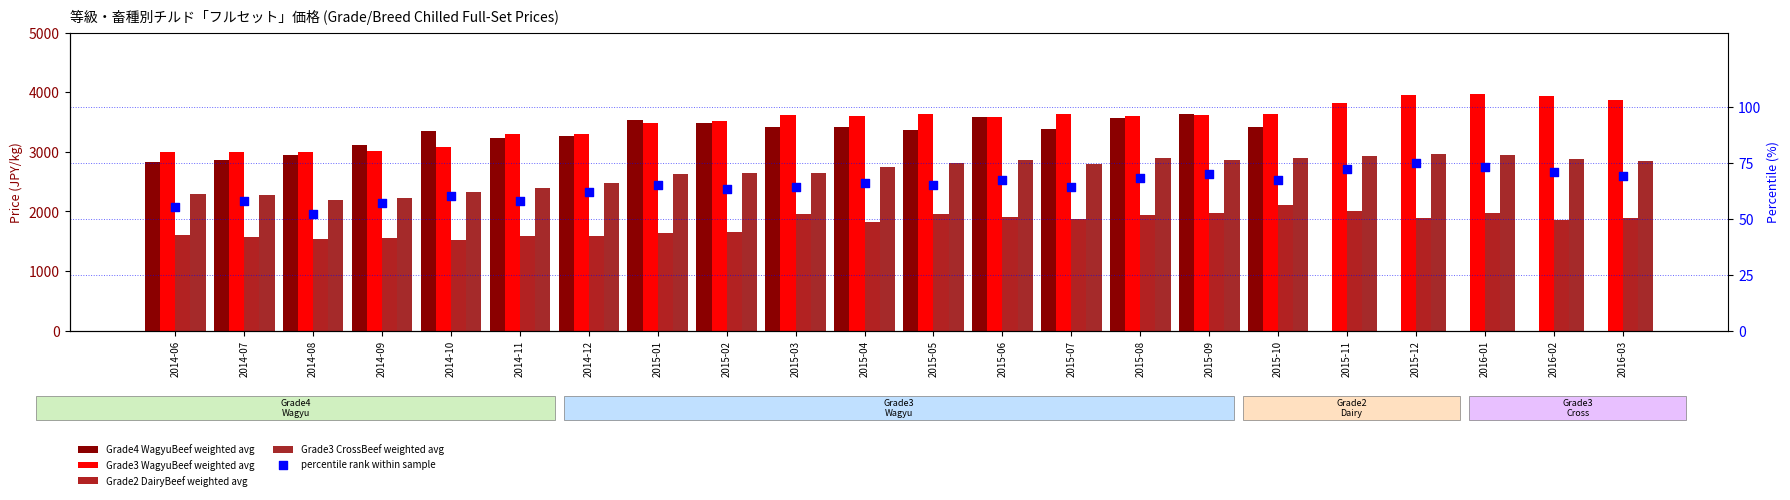

At which category is the sum across all series the highest?

2015-09